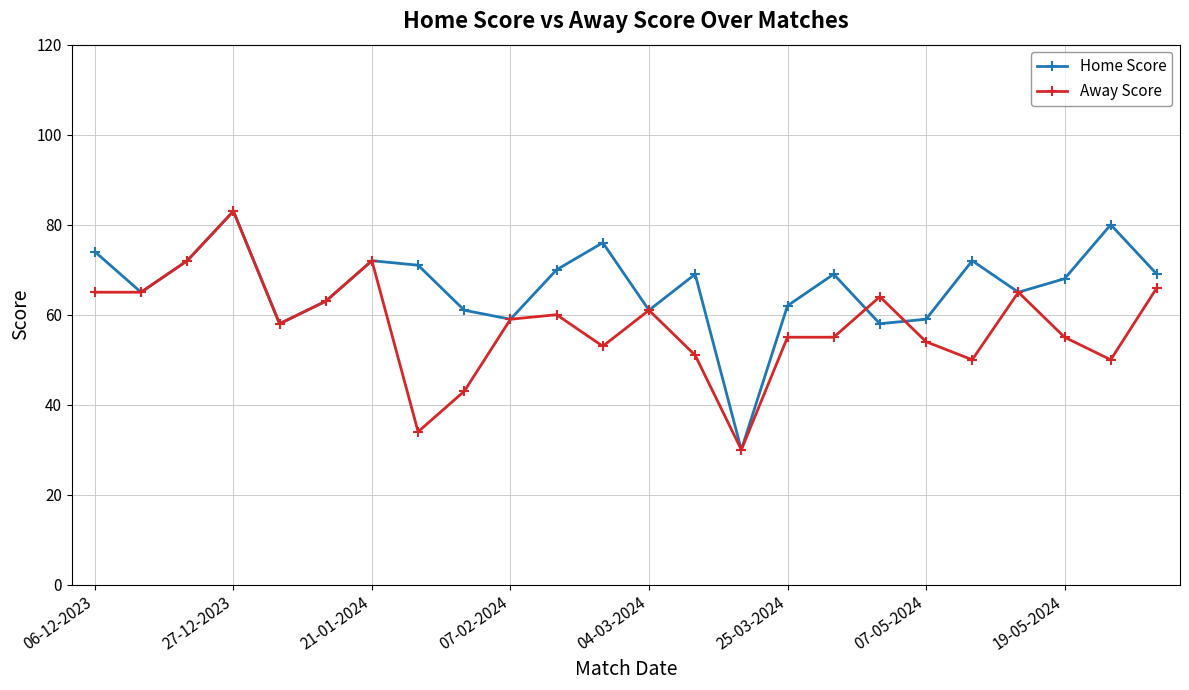

What is the value of the Away Score point at the 19th from the left?

54